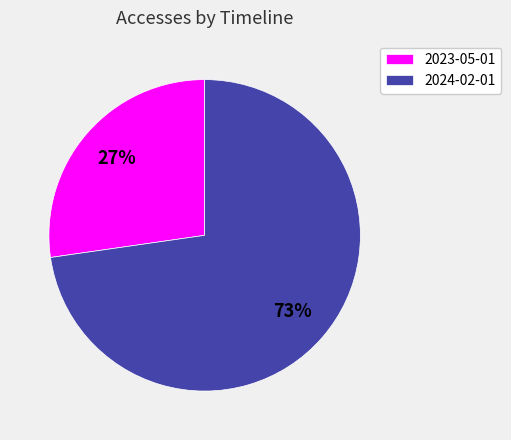

To the nearest percent, what portion does 2024-02-01 represent?

73%